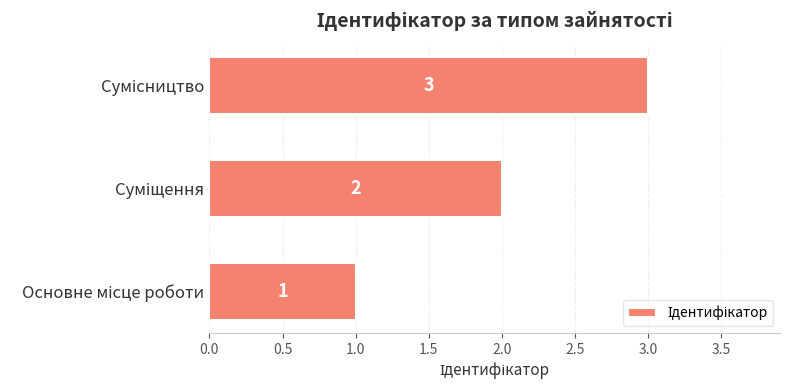

What is the sum of all values?

6